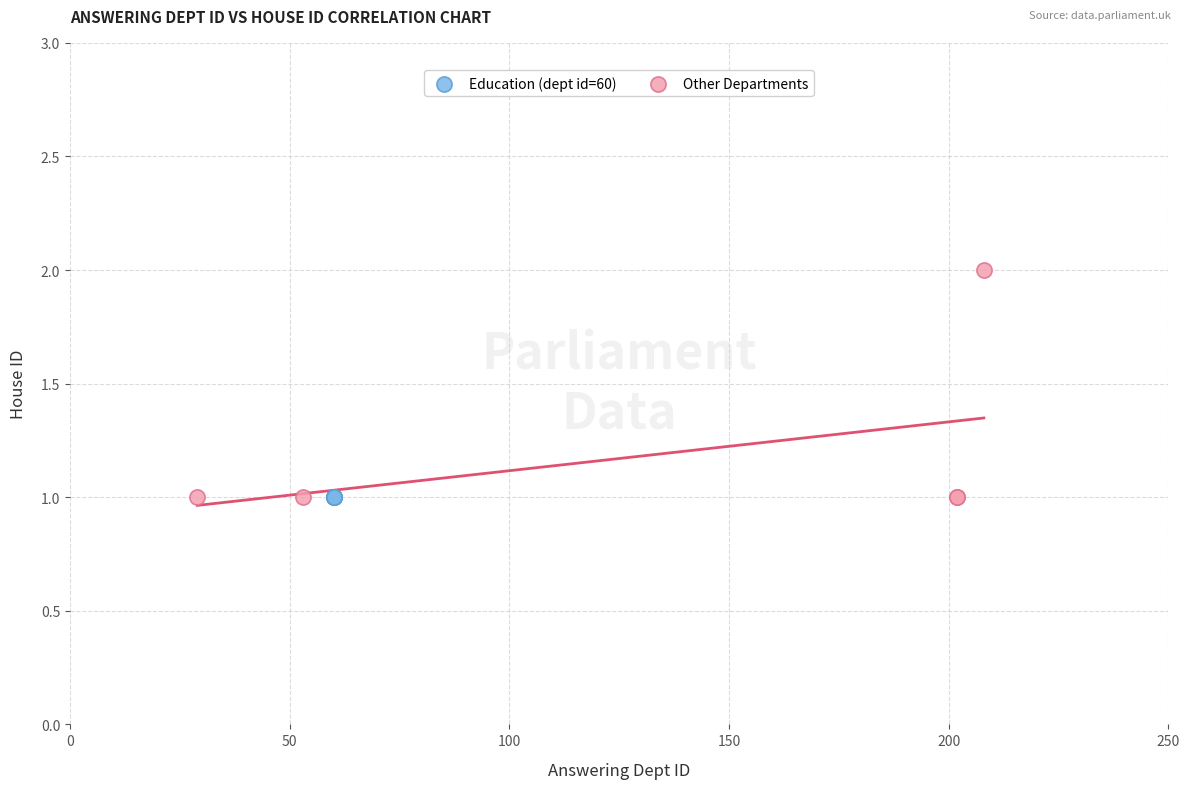

Which series reaches the maximum Y coordinate?

Other Departments